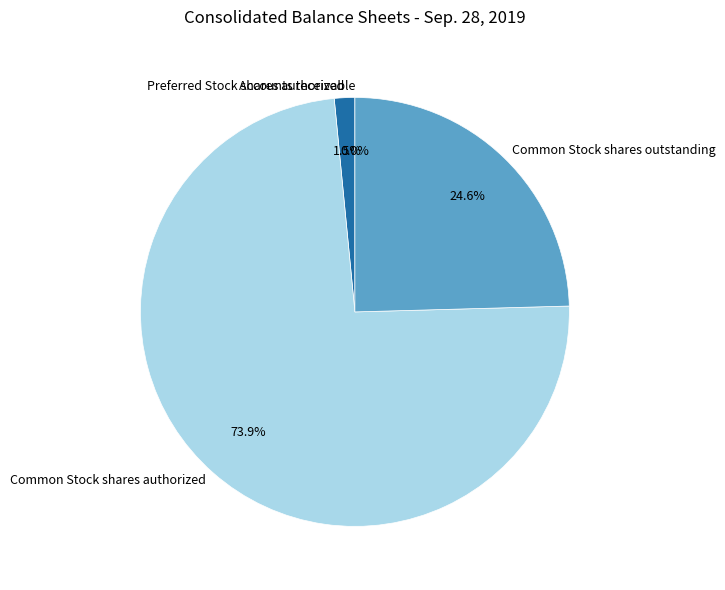

Which slice is the largest?

Common Stock shares authorized